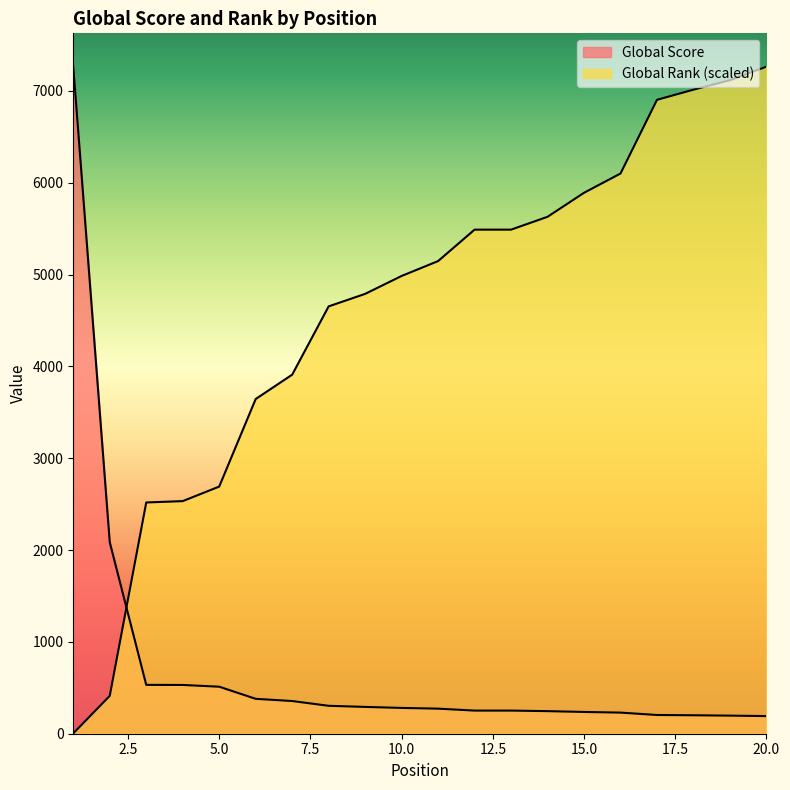

Reading left to right, list all the values displayed in this chart.

Global Score: 7264.0	2085.0	532.0	531.0	512.0	380.0	356.0	304.0	292.0	281.0	273.0	252.0	252.0	246.0	237.0	230.0	204.0	201.0	197.0	192.0
Global Rank: 3.7	412.4	2518.3	2533.0	2691.3	3644.9	3910.0	4653.7	4789.9	4985.0	5147.0	5489.4	5489.4	5629.3	5890.7	6100.6	6903.2	7013.6	7116.7	7264.0